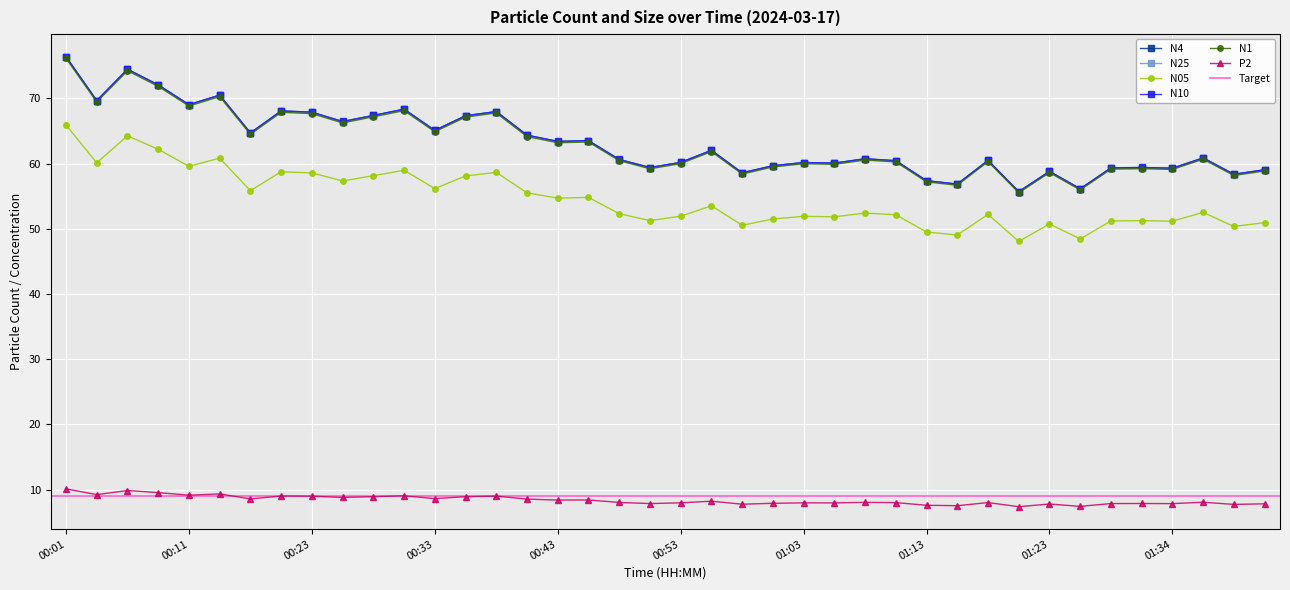

What is the approximate value of P2 at 00:46?

8.4